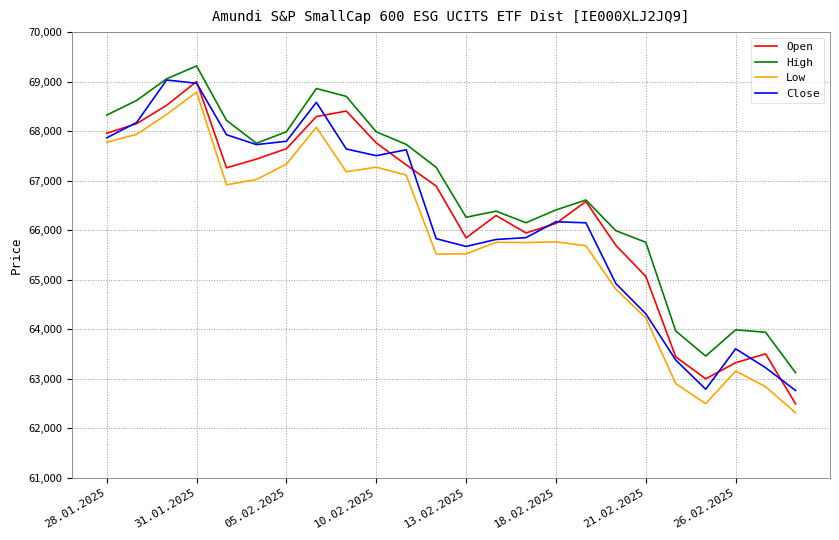

True or false: High and Low intersect in this chart.

False